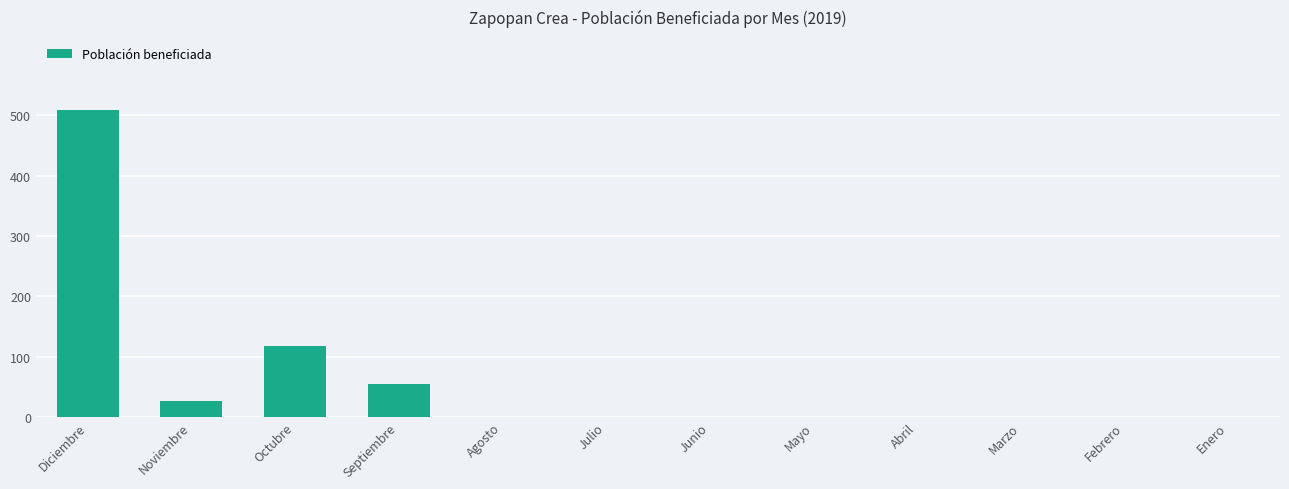

What is the maximum value shown in the chart?

508